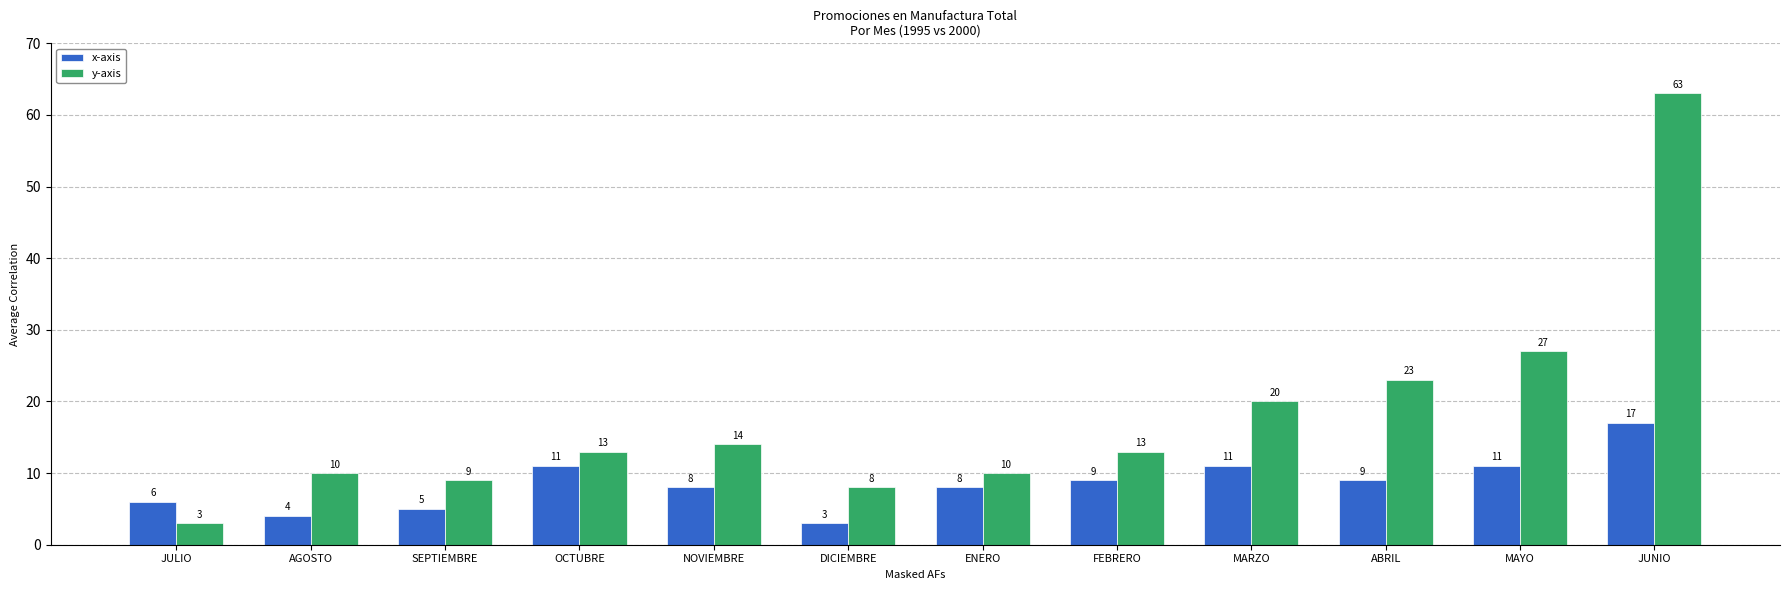

What is the sum of all y-axis values?

213